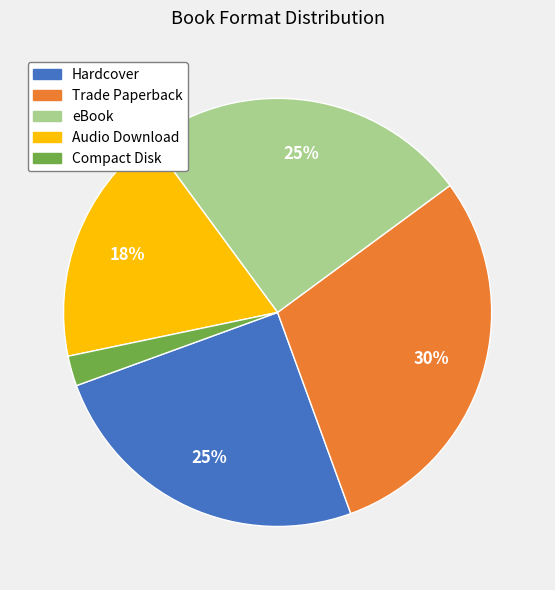

Combined, do Audio Download and Compact Disk account for over 50%?

No